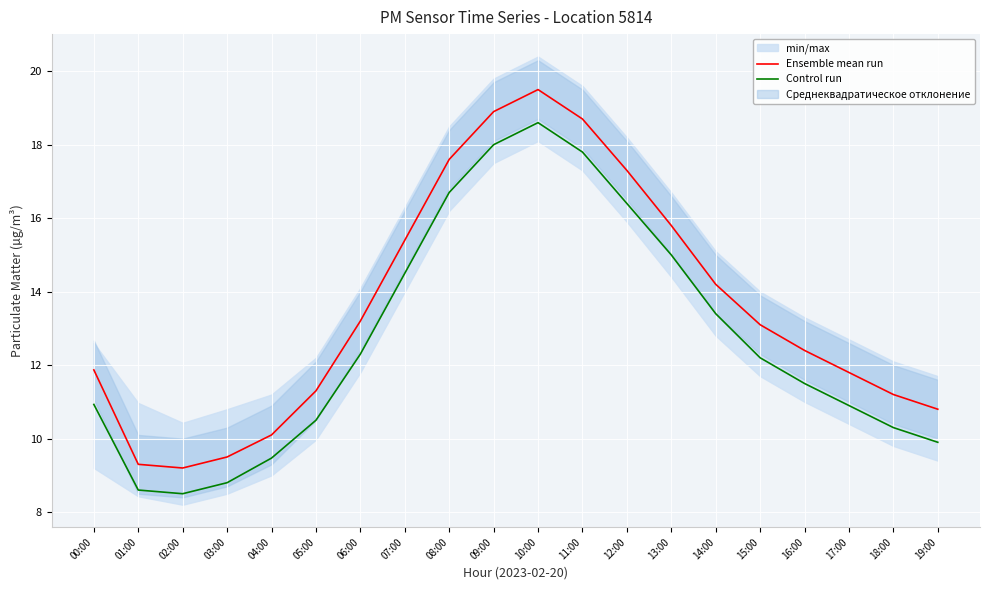

What is the value of the Ensemble mean run point at the 20th from the left?

10.8